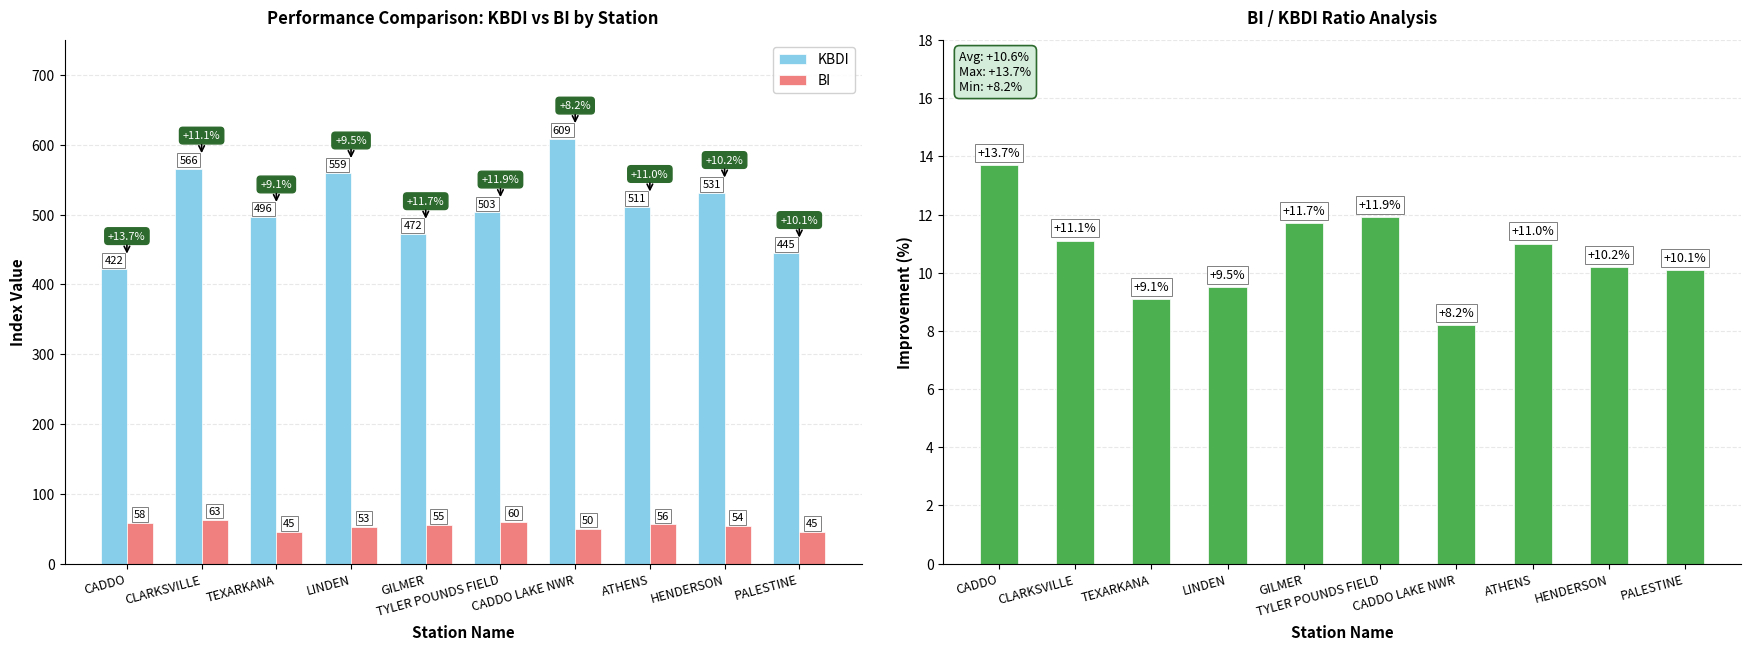

How many values in the BI series are below 55?

5